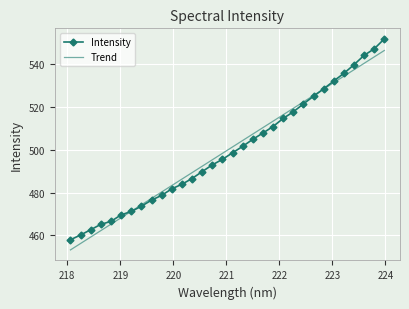

True or false: Trend and Intensity cross at least once.

True